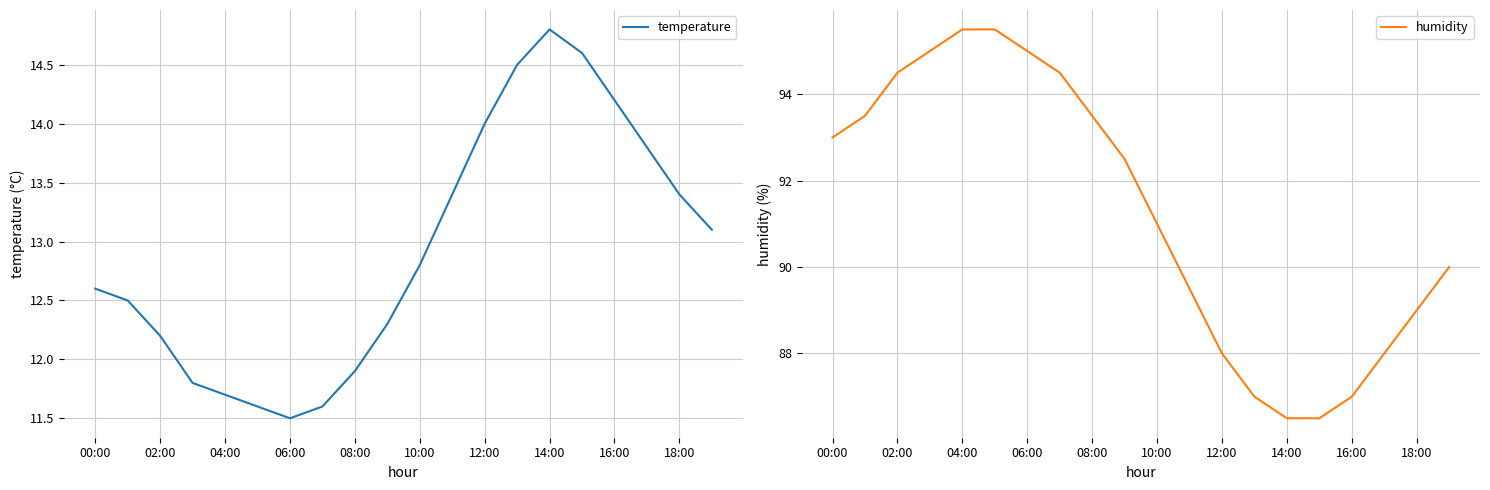

Is it true that temperature equals 18.8 at 10:00?

False